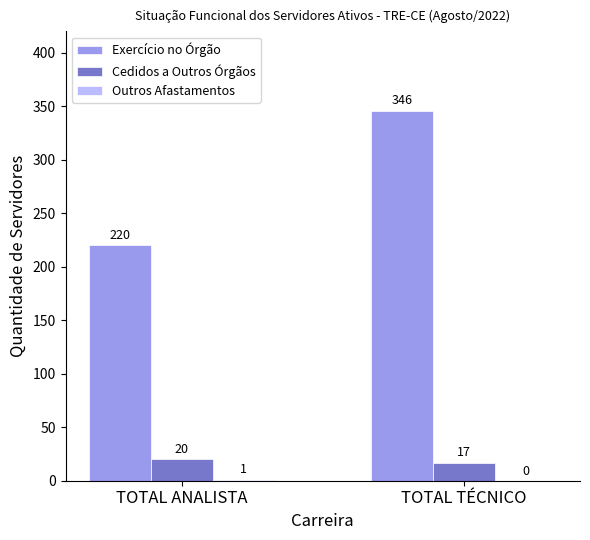

At which category is the sum across all series the highest?

TOTAL TÉCNICO